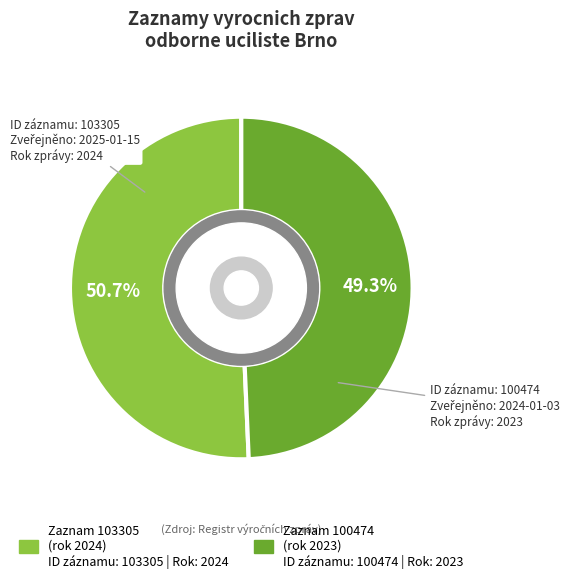

Does any single category account for the majority?

Yes